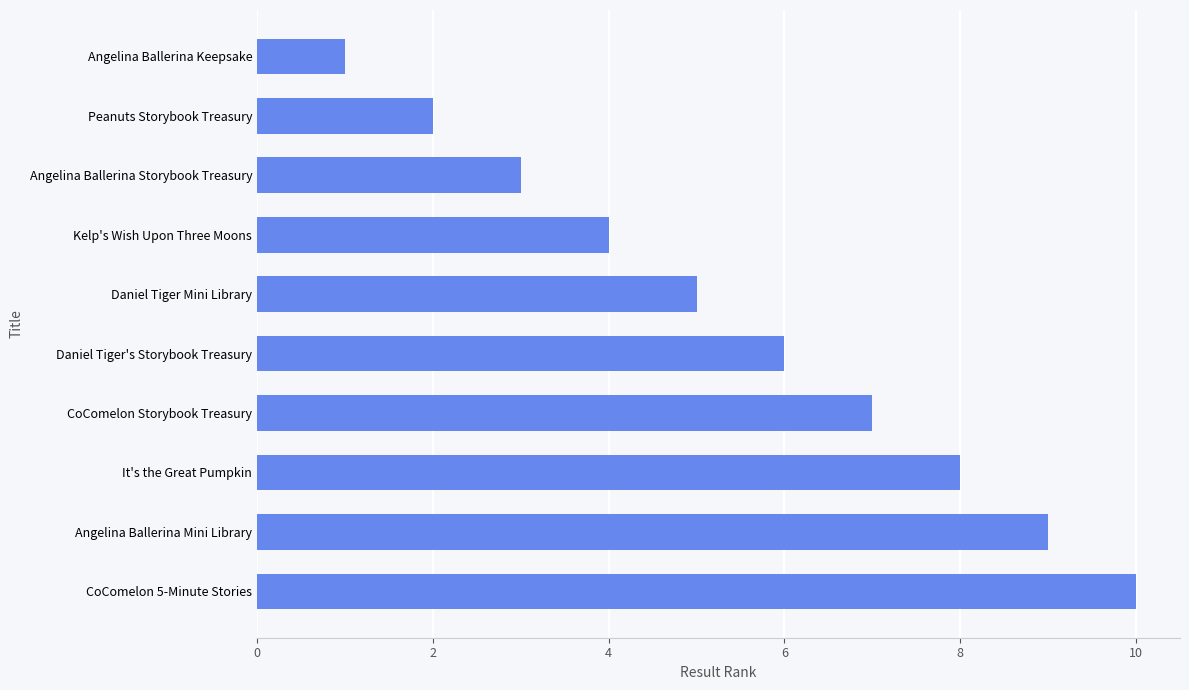

Count the values in the range 3 to 8.

6